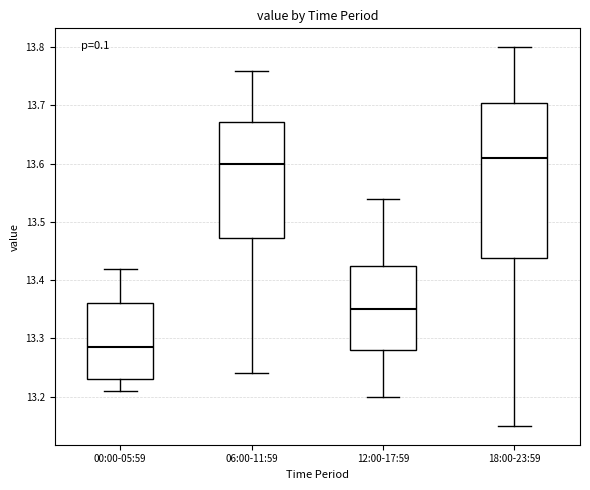

Which box is the tallest, from its lower edge to its upper edge?

18:00-23:59